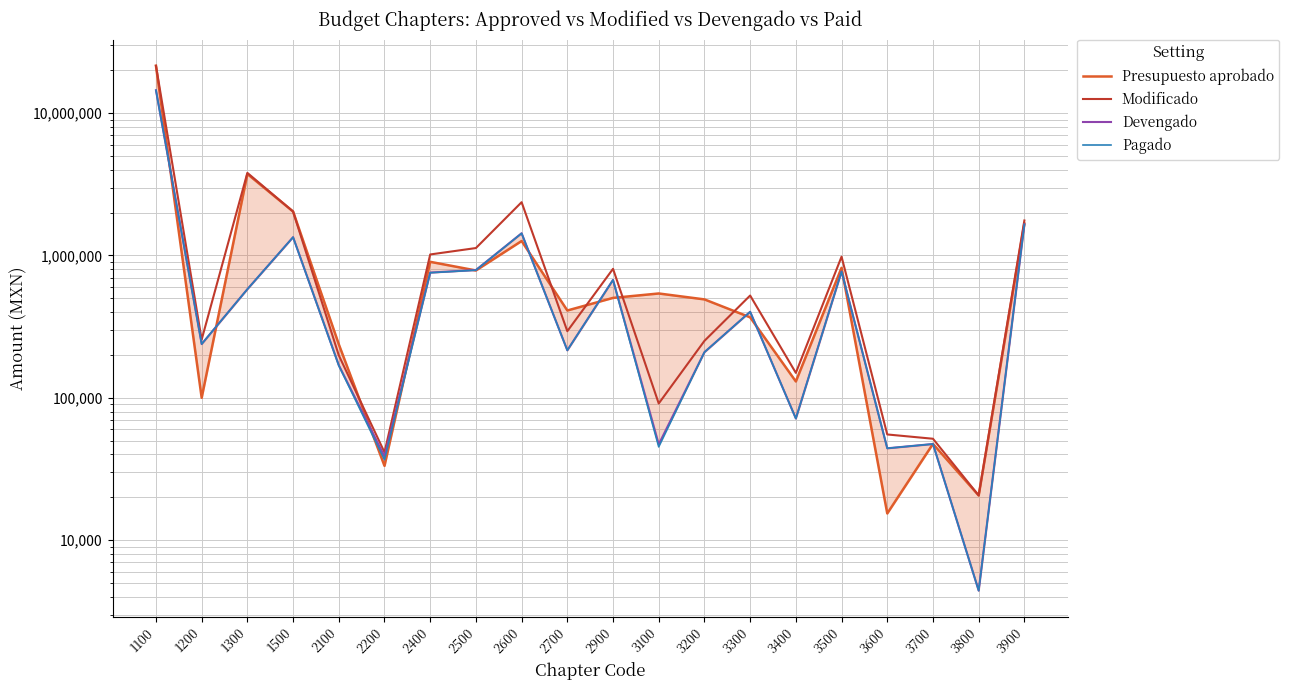

True or false: Presupuesto aprobado and Devengado intersect in this chart.

True